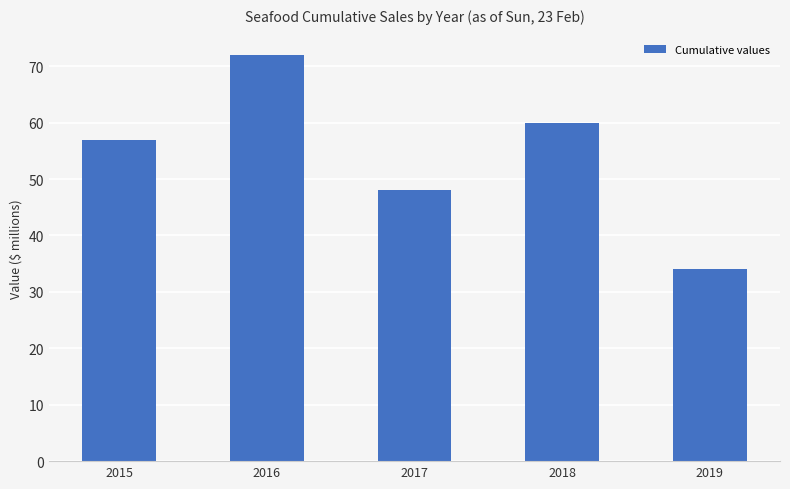

What is the difference between the values at 2018 and 2019?

26